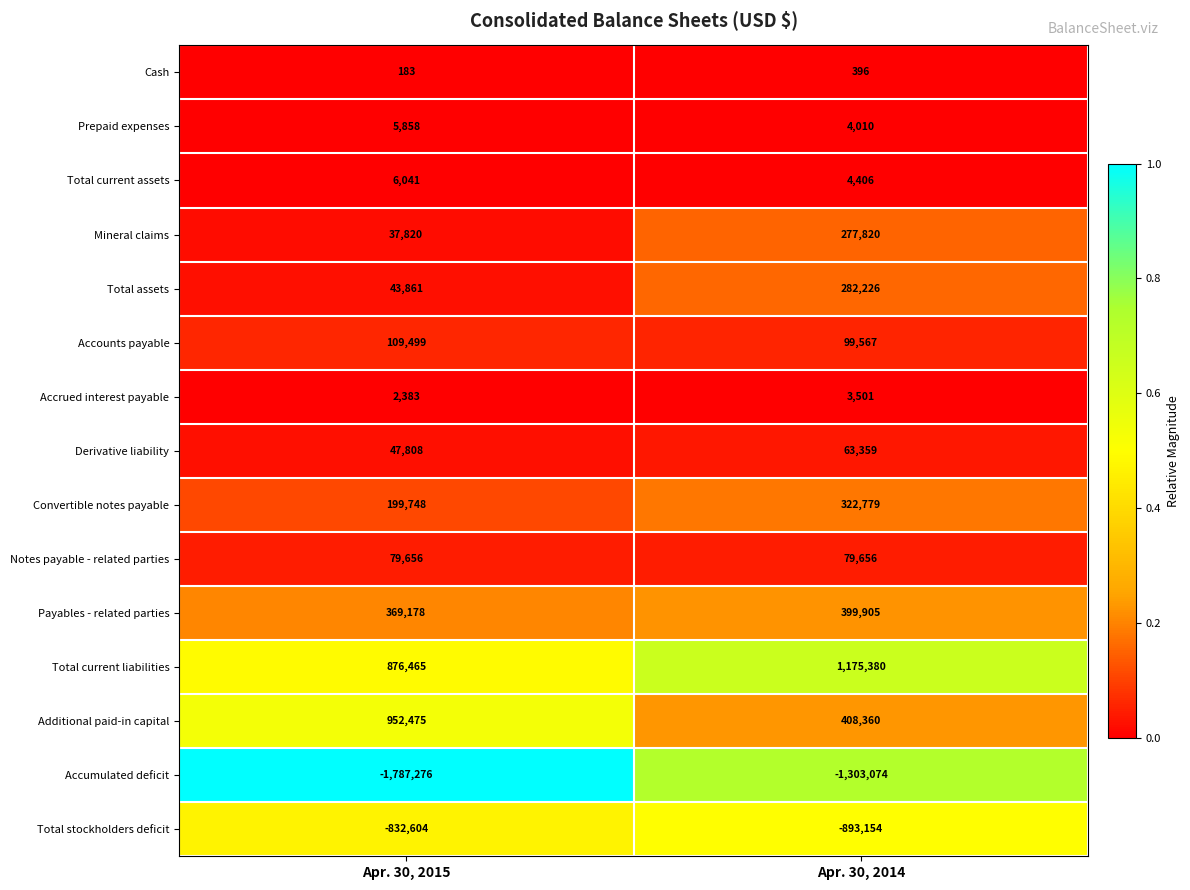

At which category is the sum across all series the highest?

Apr. 30, 2014